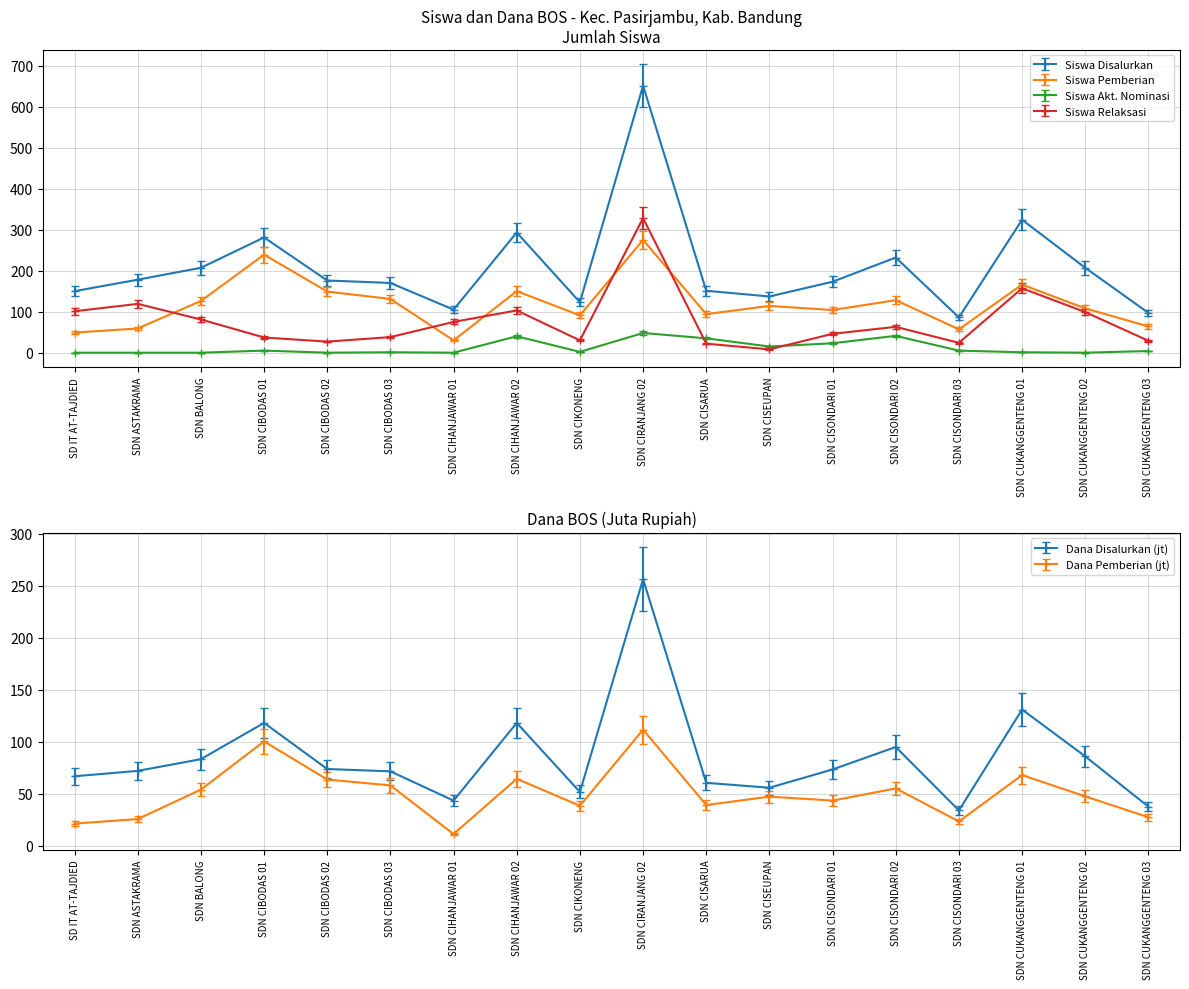

The value of Siswa Relaksasi at SDN CIHANJAWAR 01 is 75.0. True or false?

True